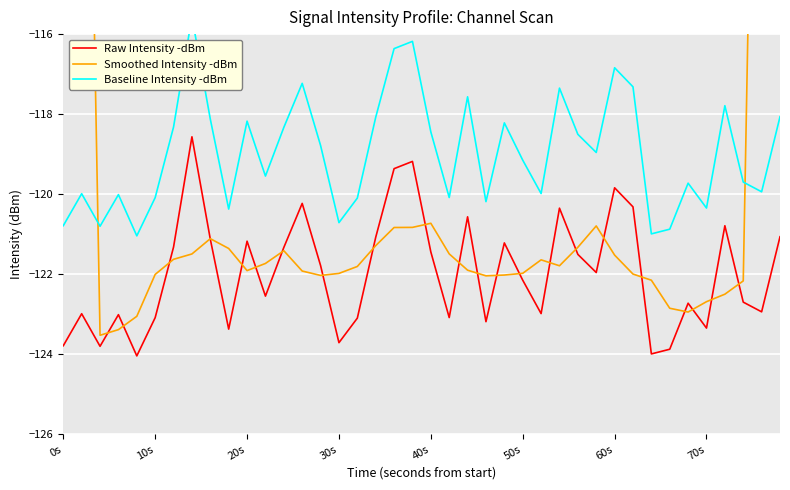

The Raw Intensity -dBm series shows -123.8 at 0s. True or false?

True